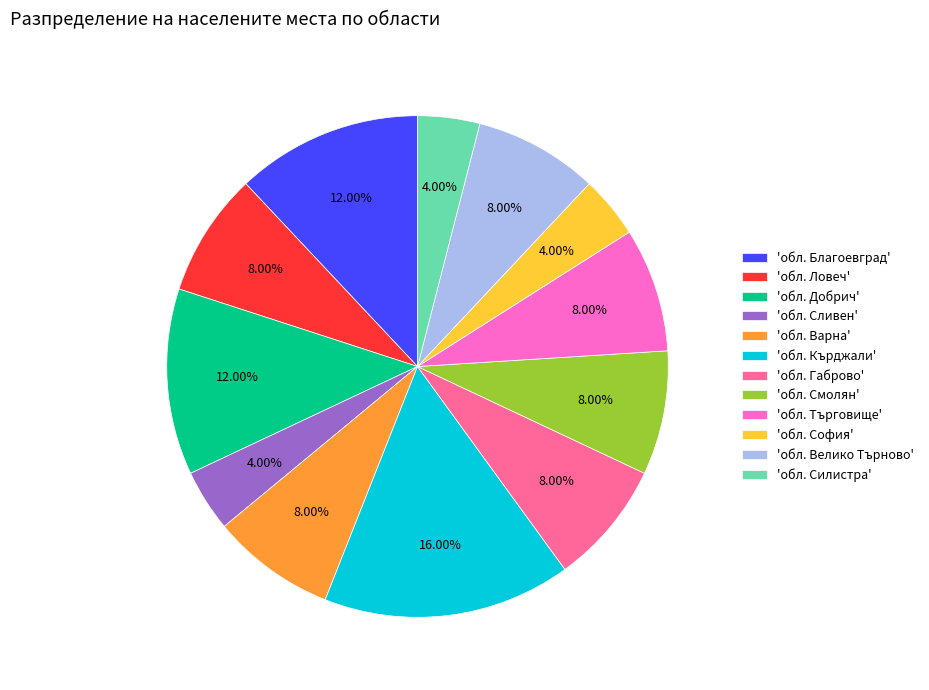

What is the ratio of the value at 'обл. Добрич' to the value at 'обл. София'?

3.0